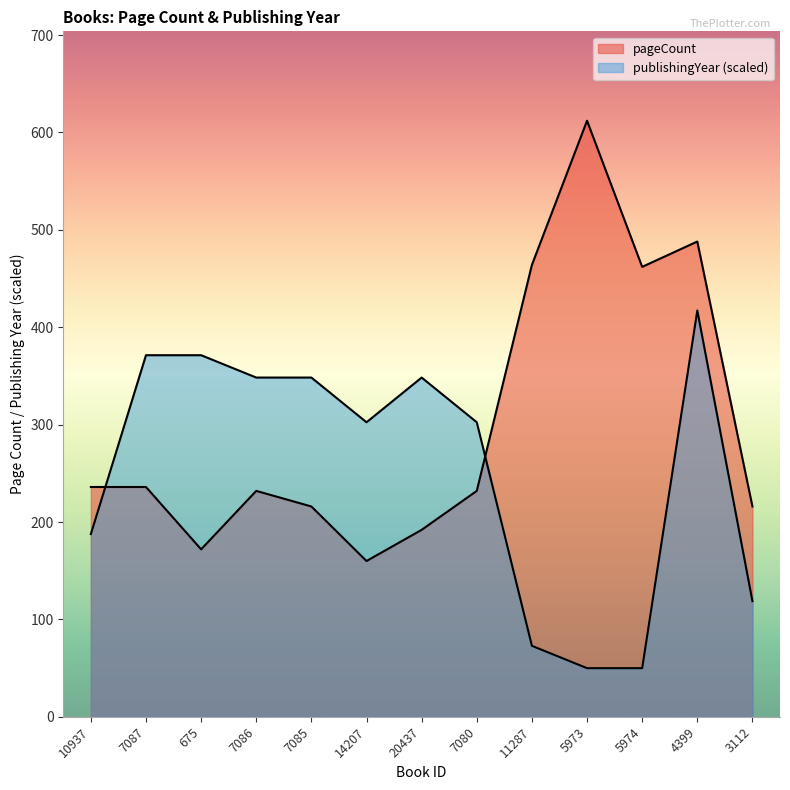

Does the chart display data point markers on the line(s)?

No